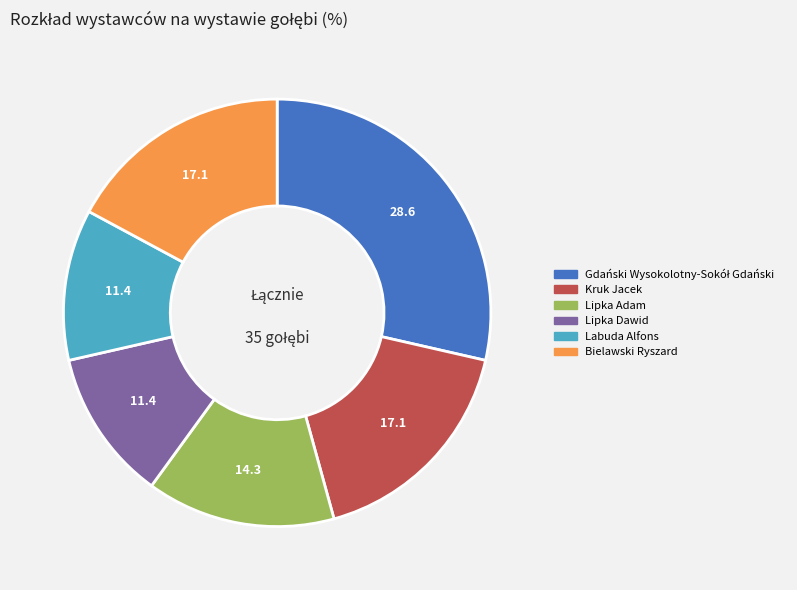

How many slices are in this pie chart?

6